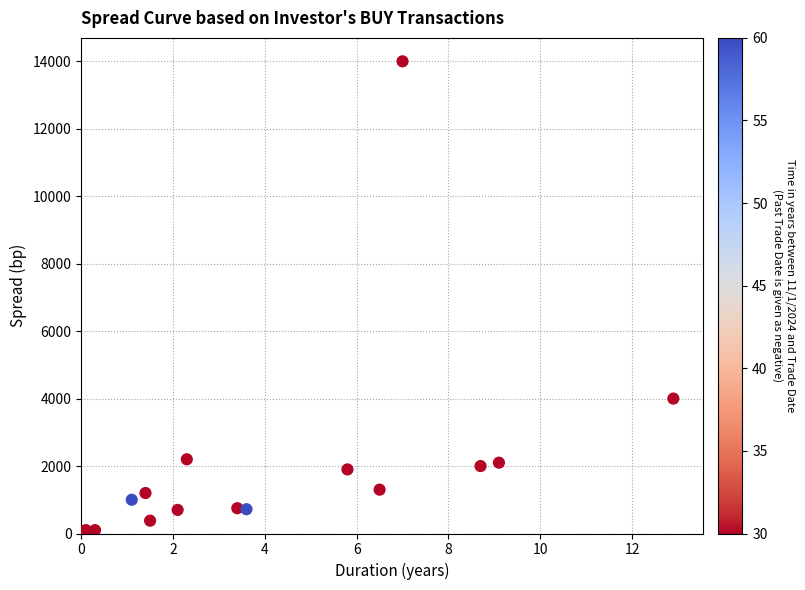

What is the range of Y values (max minus min)?

13900